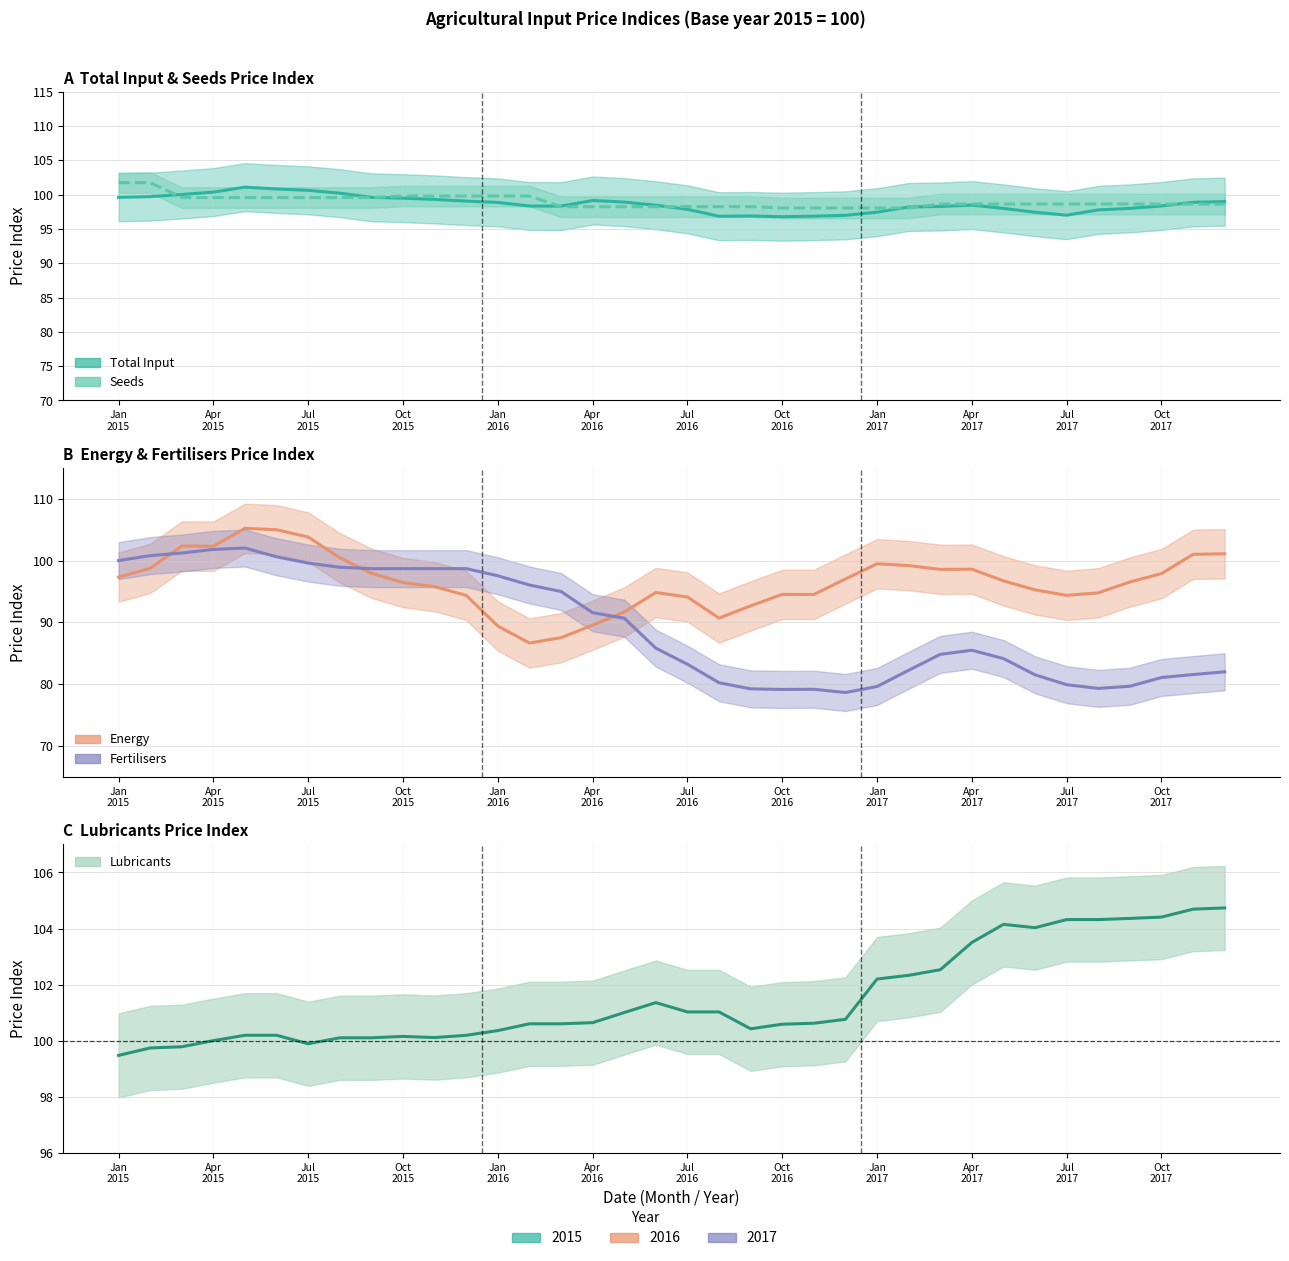

How many data points in Fertilisers are less than 85?

17